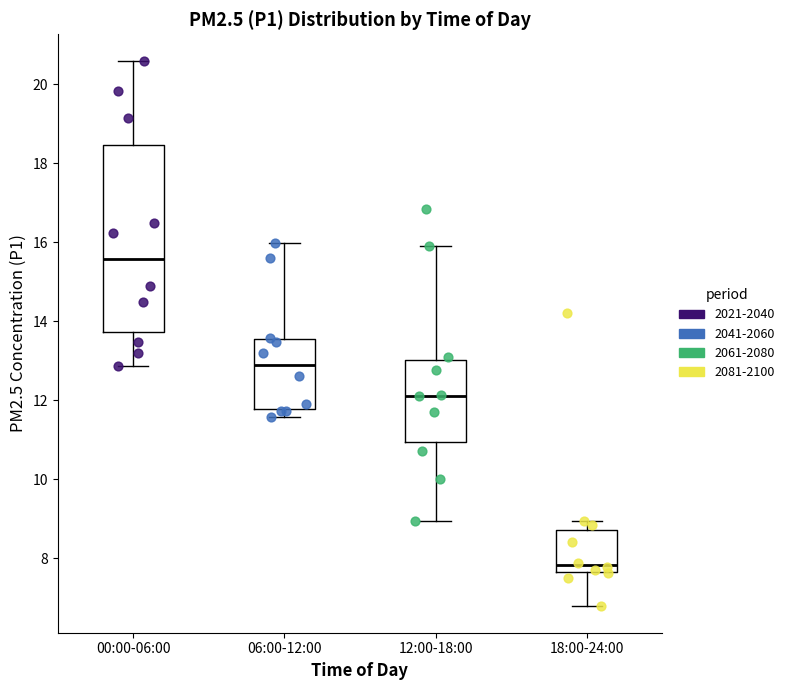

Which box's median line is the highest?

00:00-06:00